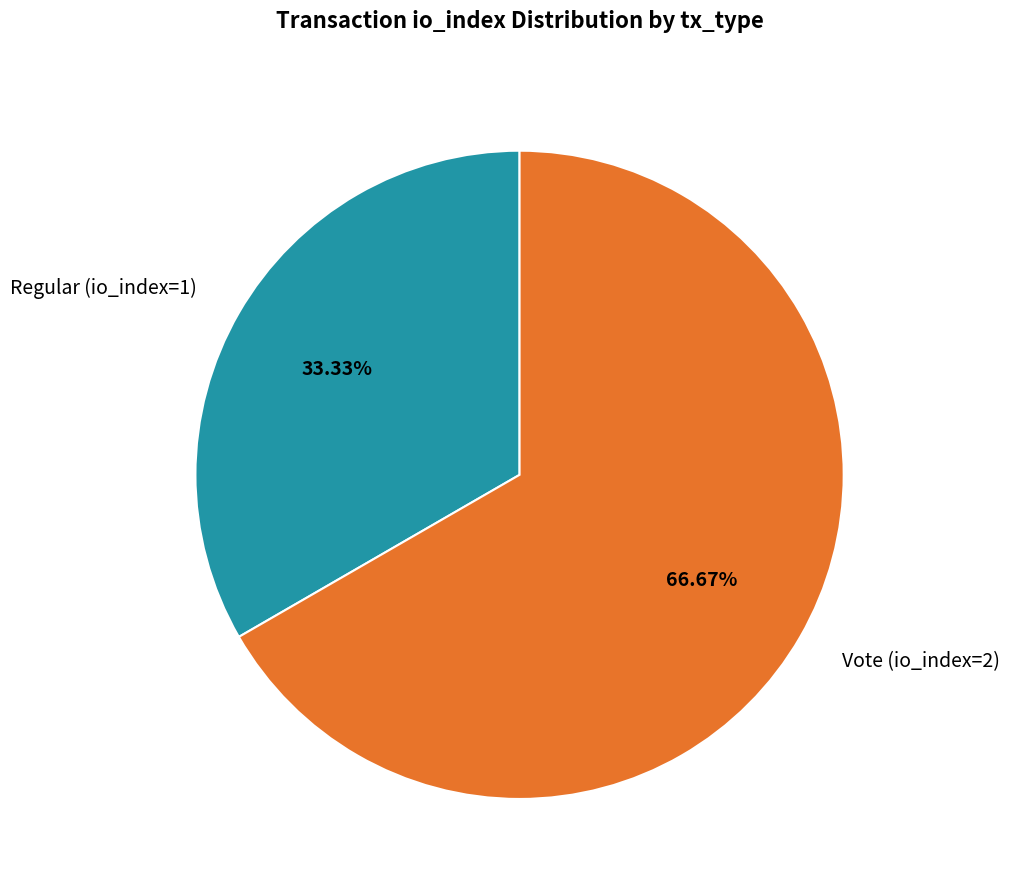

The Vote (io_index=2) slice represents 67% of the pie. True or false?

True